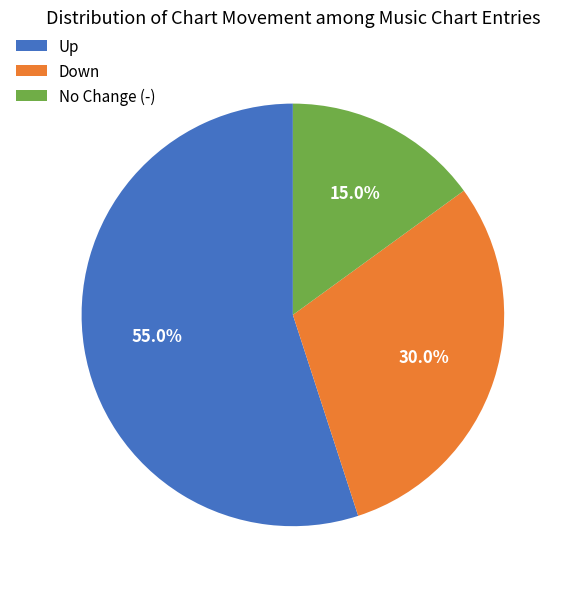

Count the number of slices in the pie.

3